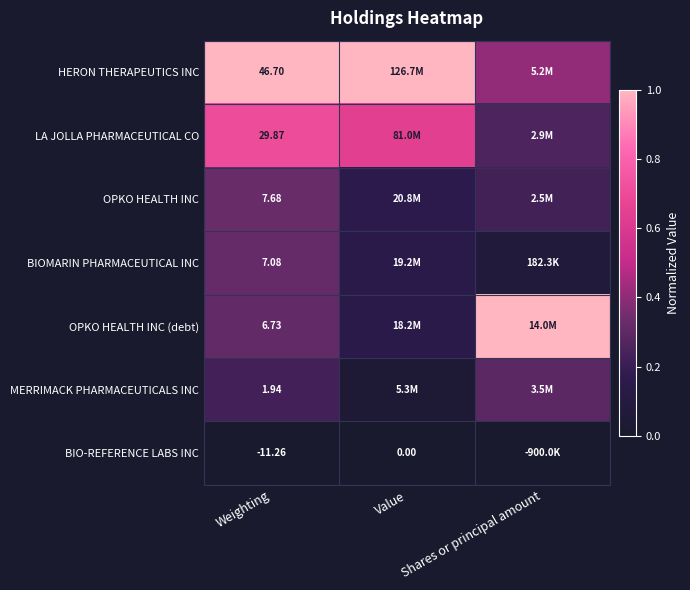

What is the difference between the maximum and second lowest values in the OPKO HEALTH INC (debt) series?

0.7